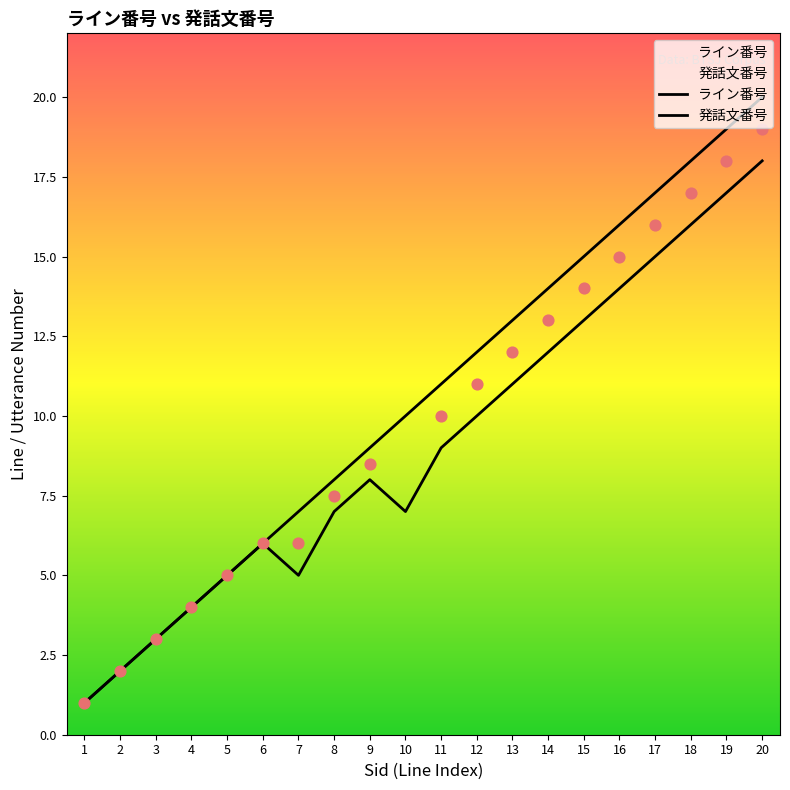

At which category is the sum across all series the highest?

20